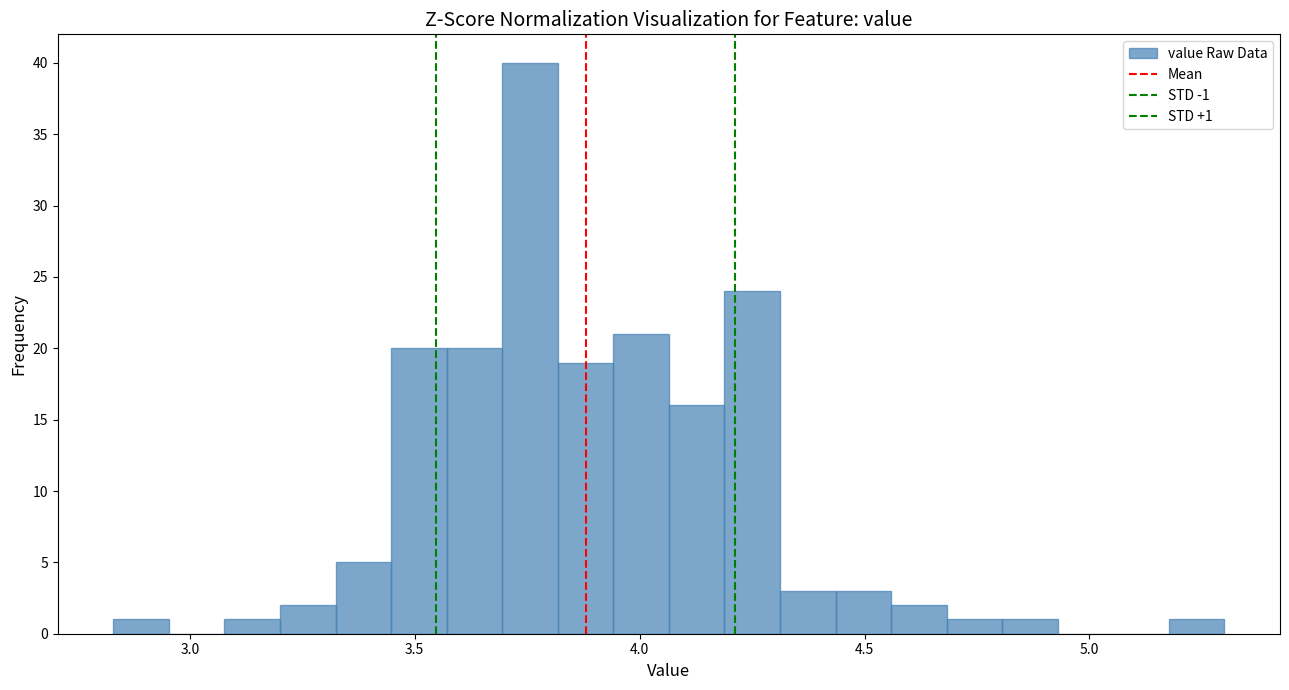

Around what value on the x-axis is the tallest bar? Give the approximate position of its centre, as read against the axis.

3.75